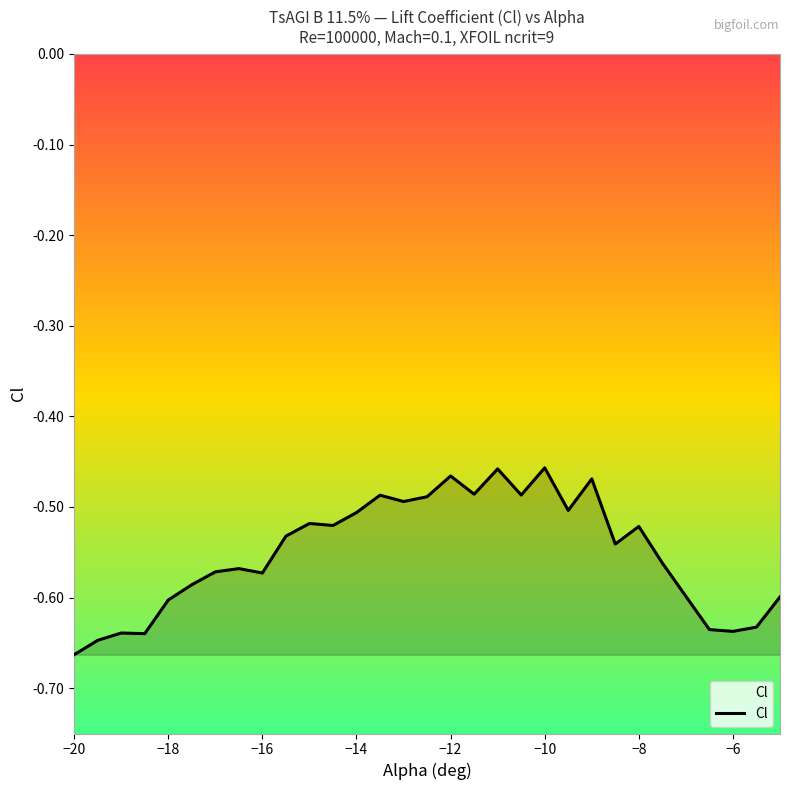

Is it true that the value at −20 is -0.7?

True